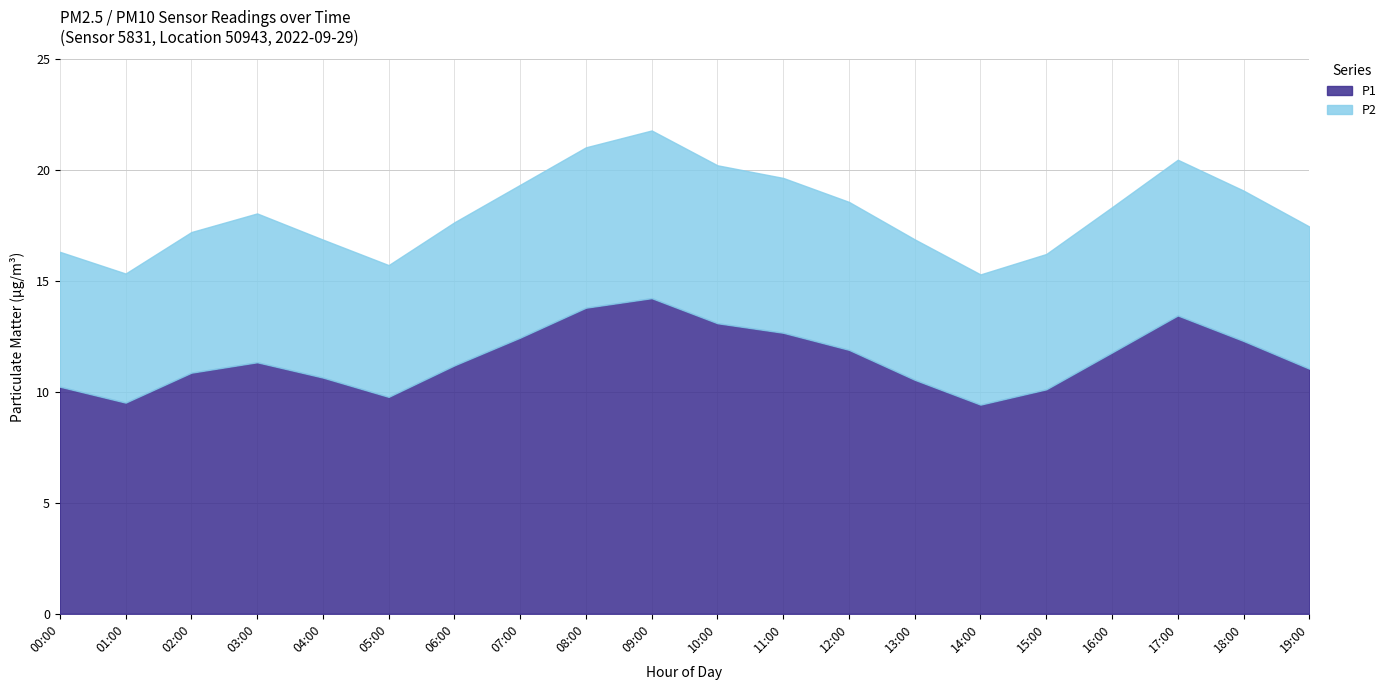

Is it true that P1 equals 6.0 at 08:00?

False